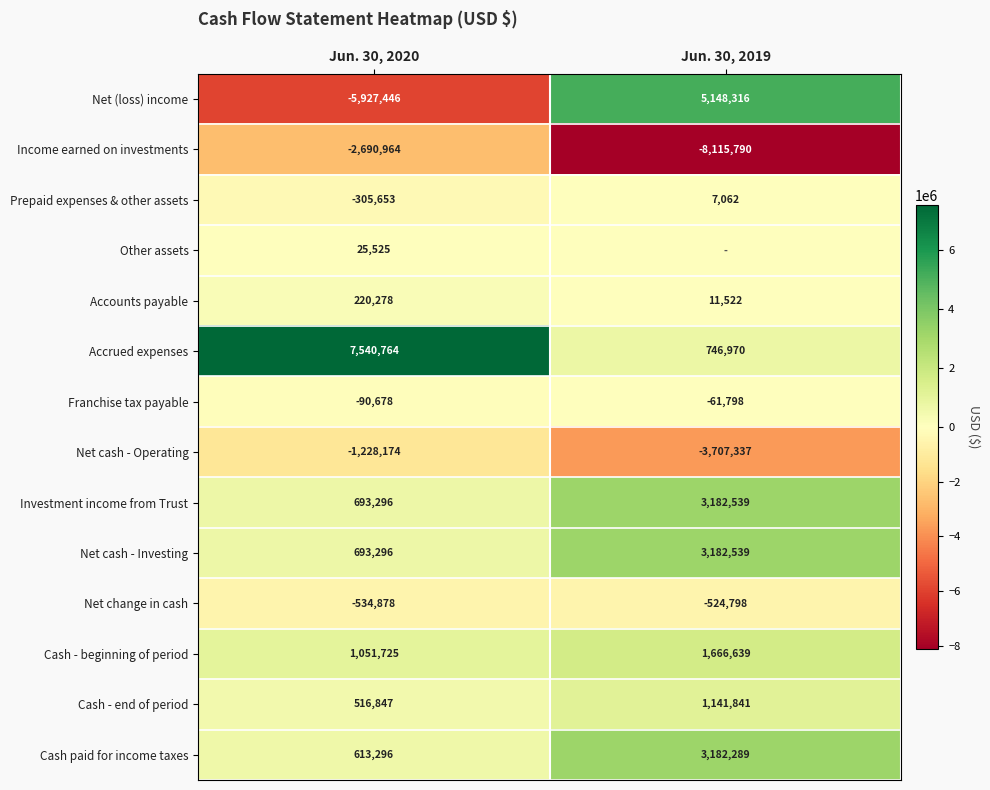

Read the Net change in cash value at Jun. 30, 2019.

-524798